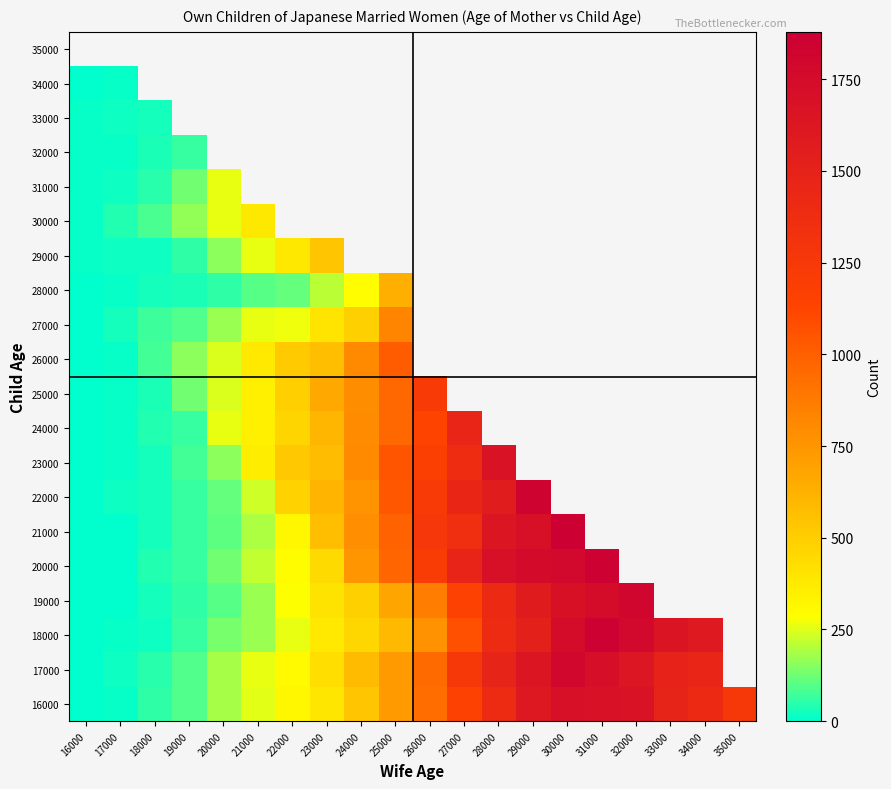

Reading left to right, what are all the values shown in this chart?

16000: 16000=2	17000=10	18000=52	19000=90	20000=186	21000=250	22000=318	23000=395	24000=542	25000=731	26000=936	27000=1158	28000=1400	29000=1611	30000=1702	31000=1684	32000=1670	33000=1478	34000=1402	35000=1252
17000: 16000=5	17000=22	18000=50	19000=94	20000=185	21000=260	22000=306	23000=433	24000=587	25000=732	26000=952	27000=1248	28000=1480	29000=1639	30000=1796	31000=1711	32000=1635	33000=1496	34000=1466	35000=0
18000: 16000=2	17000=10	18000=20	19000=61	20000=134	21000=174	22000=262	23000=377	24000=459	25000=589	26000=770	27000=1076	28000=1396	29000=1519	30000=1739	31000=1861	32000=1780	33000=1651	34000=1596	35000=0
19000: 16000=4	17000=7	18000=28	19000=56	20000=102	21000=173	22000=281	23000=407	24000=490	25000=680	26000=863	27000=1158	28000=1406	29000=1575	30000=1693	31000=1736	32000=1801	33000=0	34000=0	35000=0
20000: 16000=2	17000=5	18000=38	19000=62	20000=128	21000=219	22000=300	23000=445	24000=749	25000=969	26000=1209	27000=1475	28000=1708	29000=1757	30000=1787	31000=1861	32000=0	33000=0	34000=0	35000=0
21000: 16000=4	17000=5	18000=25	19000=63	20000=105	21000=198	22000=319	23000=566	24000=784	25000=990	26000=1264	27000=1351	28000=1642	29000=1704	30000=1879	31000=0	32000=0	33000=0	34000=0	35000=0
22000: 16000=1	17000=16	18000=28	19000=59	20000=115	21000=229	22000=478	23000=611	24000=760	25000=1036	26000=1233	27000=1452	28000=1563	29000=1841	30000=0	31000=0	32000=0	33000=0	34000=0	35000=0
23000: 16000=2	17000=8	18000=29	19000=76	20000=155	21000=362	22000=526	23000=575	24000=807	25000=1051	26000=1181	27000=1386	28000=1676	29000=0	30000=0	31000=0	32000=0	33000=0	34000=0	35000=0
24000: 16000=2	17000=10	18000=38	19000=63	20000=263	21000=350	22000=468	23000=605	24000=799	25000=958	26000=1134	27000=1467	28000=0	29000=0	30000=0	31000=0	32000=0	33000=0	34000=0	35000=0
25000: 16000=2	17000=8	18000=30	19000=127	20000=245	21000=352	22000=498	23000=663	24000=790	25000=962	26000=1225	27000=0	28000=0	29000=0	30000=0	31000=0	32000=0	33000=0	34000=0	35000=0
26000: 16000=3	17000=11	18000=75	19000=160	20000=246	21000=381	22000=512	23000=566	24000=803	25000=1015	26000=0	27000=0	28000=0	29000=0	30000=0	31000=0	32000=0	33000=0	34000=0	35000=0
27000: 16000=4	17000=28	18000=71	19000=92	20000=171	21000=264	22000=267	23000=399	24000=491	25000=825	26000=0	27000=0	28000=0	29000=0	30000=0	31000=0	32000=0	33000=0	34000=0	35000=0
28000: 16000=7	17000=10	18000=24	19000=36	20000=53	21000=101	22000=114	23000=207	24000=290	25000=632	26000=0	27000=0	28000=0	29000=0	30000=0	31000=0	32000=0	33000=0	34000=0	35000=0
29000: 16000=8	17000=17	18000=19	19000=53	20000=156	21000=263	22000=385	23000=542	24000=0	25000=0	26000=0	27000=0	28000=0	29000=0	30000=0	31000=0	32000=0	33000=0	34000=0	35000=0
30000: 16000=12	17000=42	18000=83	19000=166	20000=264	21000=387	22000=0	23000=0	24000=0	25000=0	26000=0	27000=0	28000=0	29000=0	30000=0	31000=0	32000=0	33000=0	34000=0	35000=0
31000: 16000=9	17000=18	18000=45	19000=125	20000=264	21000=0	22000=0	23000=0	24000=0	25000=0	26000=0	27000=0	28000=0	29000=0	30000=0	31000=0	32000=0	33000=0	34000=0	35000=0
32000: 16000=10	17000=11	18000=35	19000=62	20000=0	21000=0	22000=0	23000=0	24000=0	25000=0	26000=0	27000=0	28000=0	29000=0	30000=0	31000=0	32000=0	33000=0	34000=0	35000=0
33000: 16000=10	17000=19	18000=24	19000=0	20000=0	21000=0	22000=0	23000=0	24000=0	25000=0	26000=0	27000=0	28000=0	29000=0	30000=0	31000=0	32000=0	33000=0	34000=0	35000=0
34000: 16000=7	17000=11	18000=0	19000=0	20000=0	21000=0	22000=0	23000=0	24000=0	25000=0	26000=0	27000=0	28000=0	29000=0	30000=0	31000=0	32000=0	33000=0	34000=0	35000=0
35000: 16000=0	17000=0	18000=0	19000=0	20000=0	21000=0	22000=0	23000=0	24000=0	25000=0	26000=0	27000=0	28000=0	29000=0	30000=0	31000=0	32000=0	33000=0	34000=0	35000=0